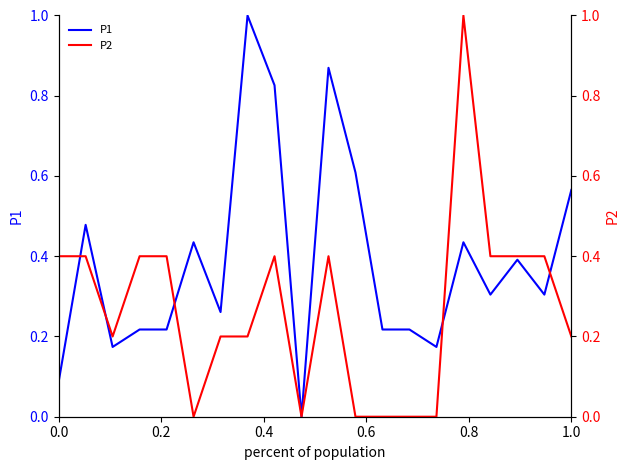

At how many categories does at least one series exceed 0?

19